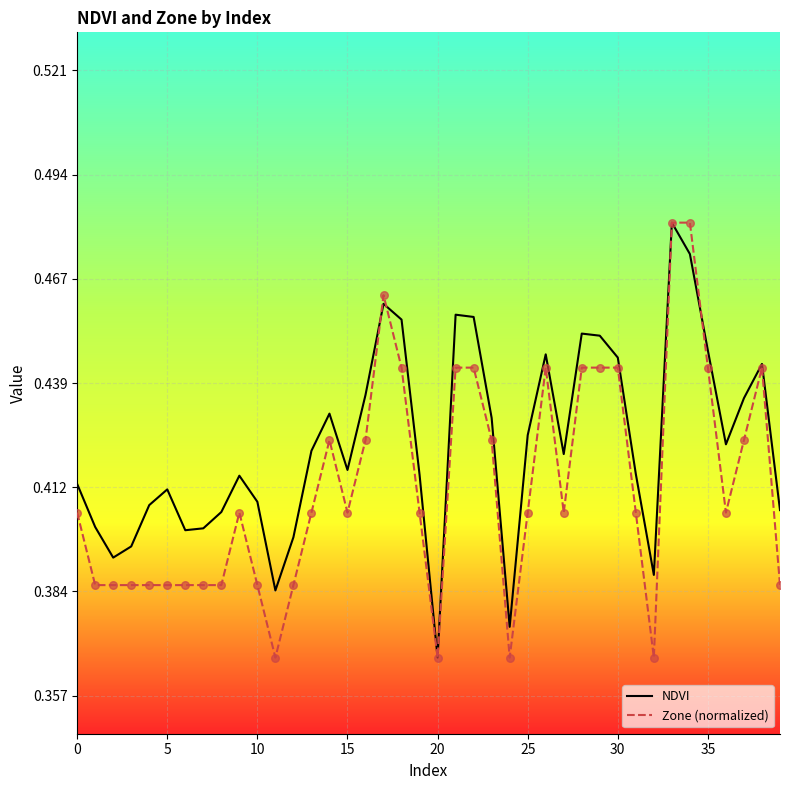

Which series has the largest total across all categories?

NDVI